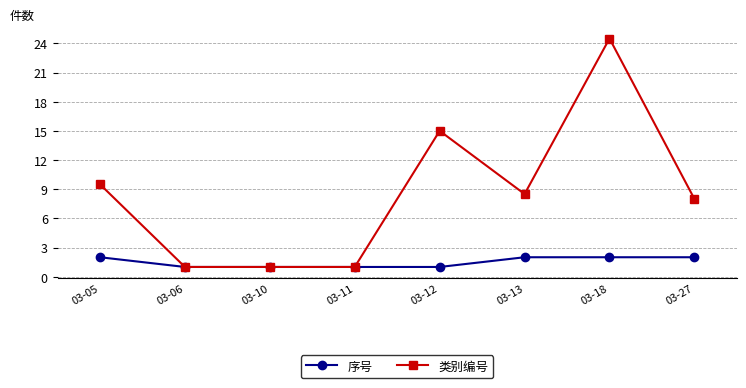

List the series in order of their overall mean, lowest first.

序号, 类别编号